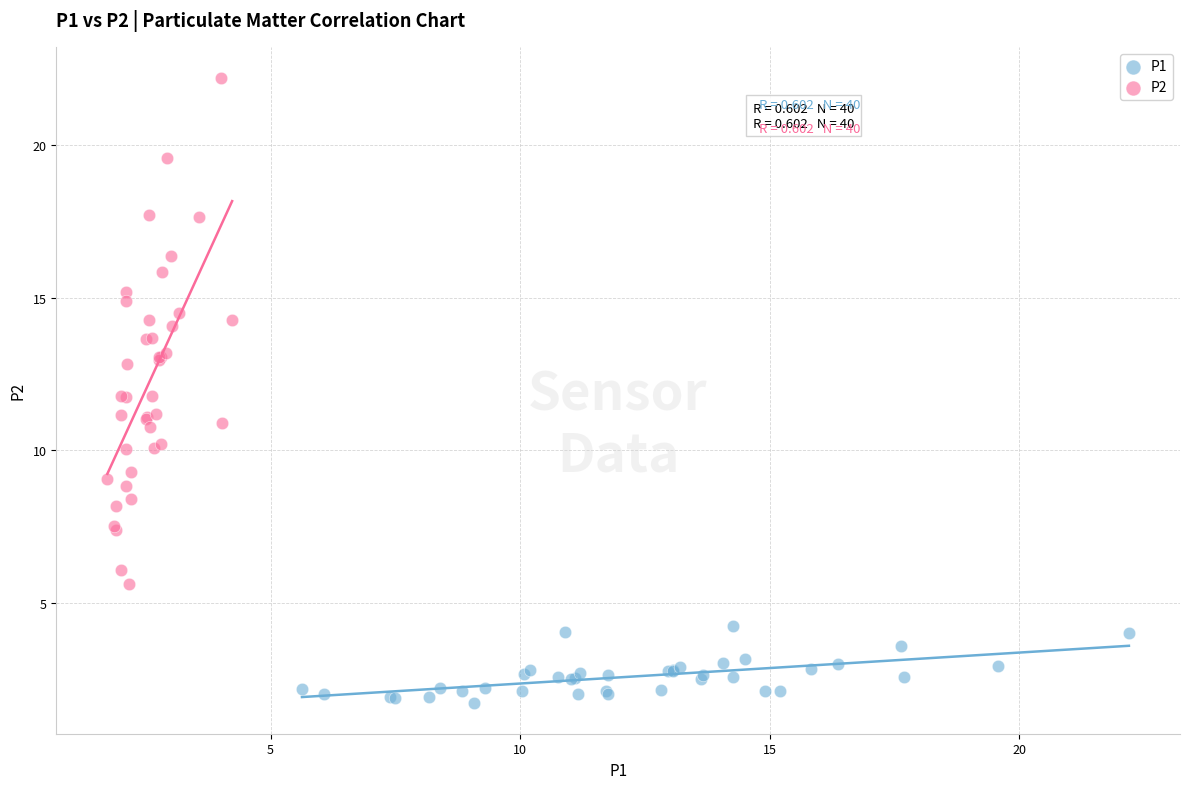

Which series contains the lowest Y value?

P1